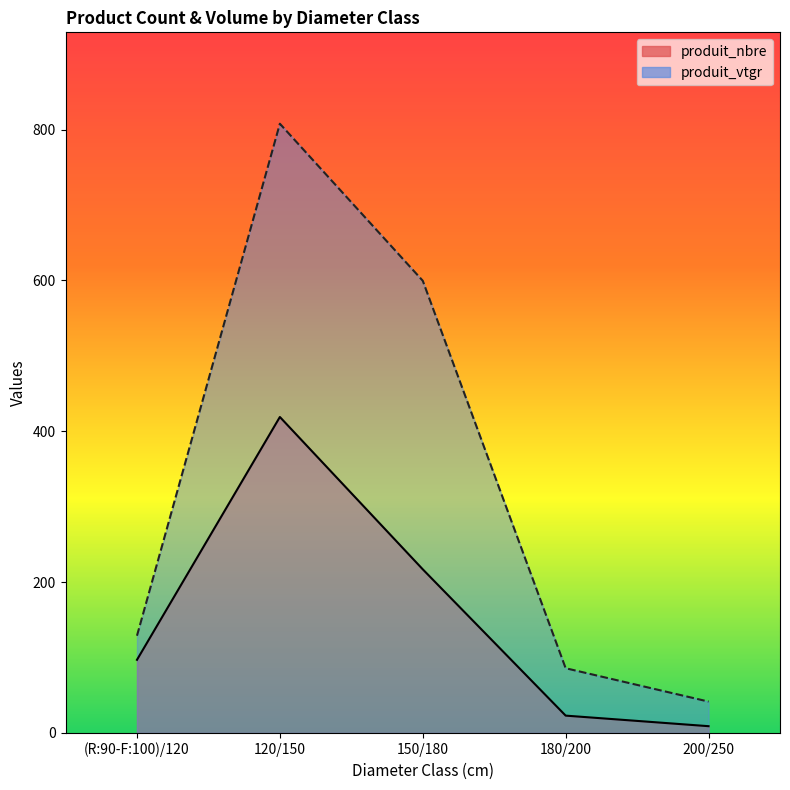

What is the difference between the second highest and minimum values in the produit_vtgr series?

558.0